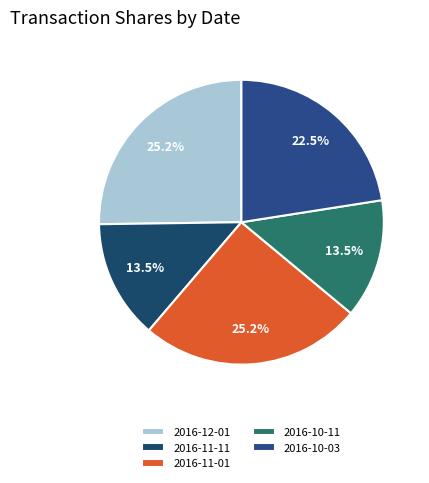

Is 2016-11-01 the majority of the pie?

No